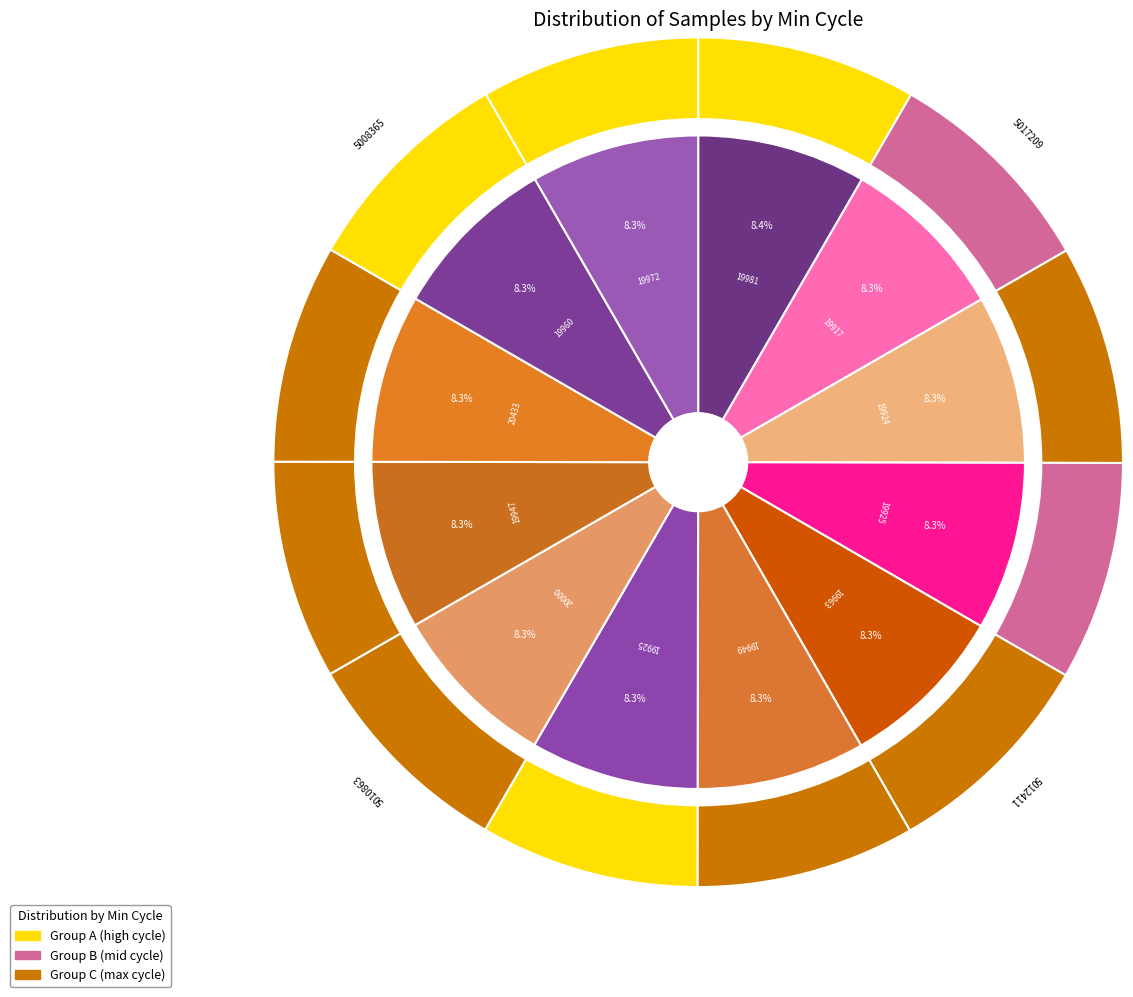

Is the sum of 19981 and 19925 greater than half?

No